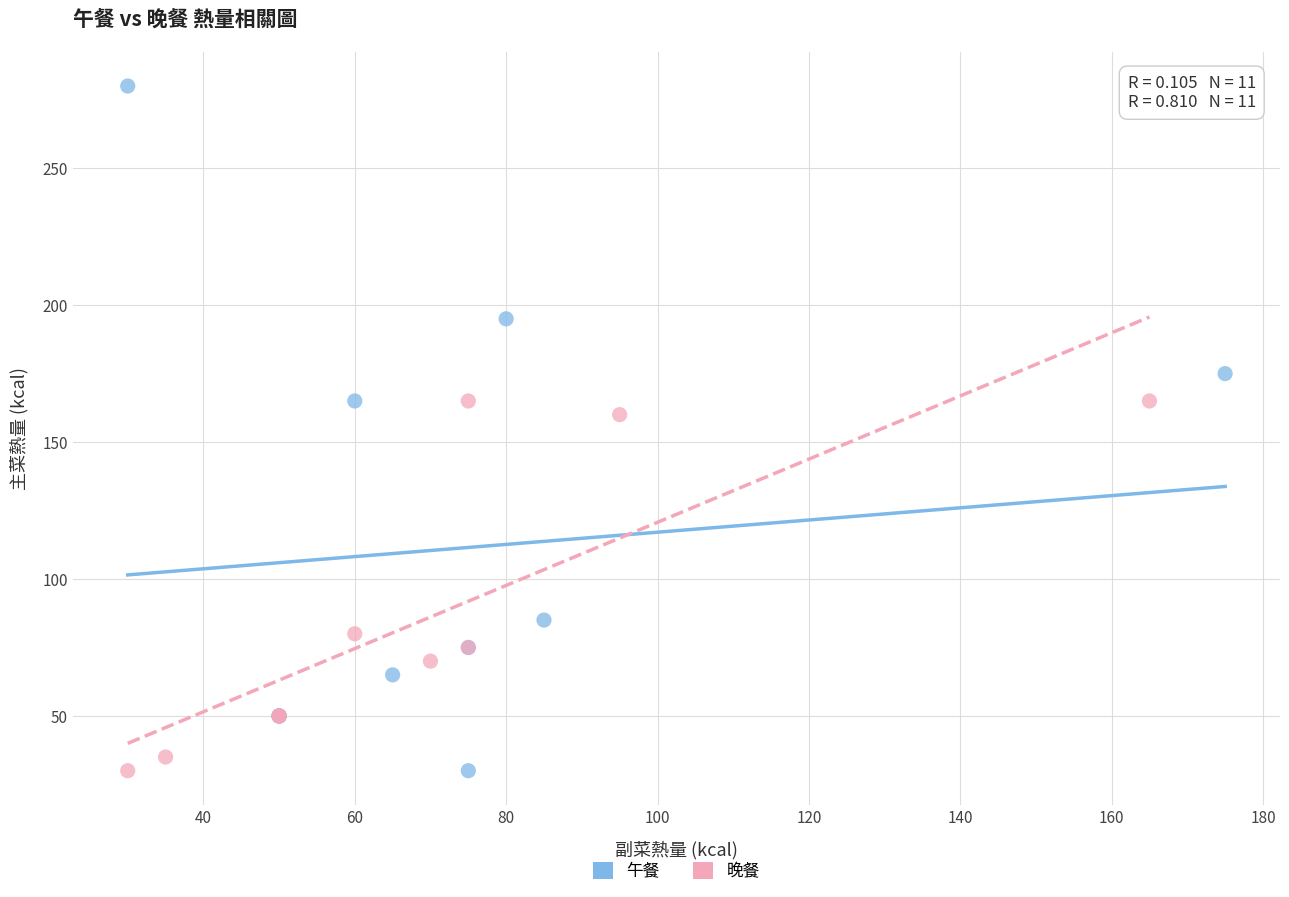

Which series has the largest Y range (max minus min)?

午餐